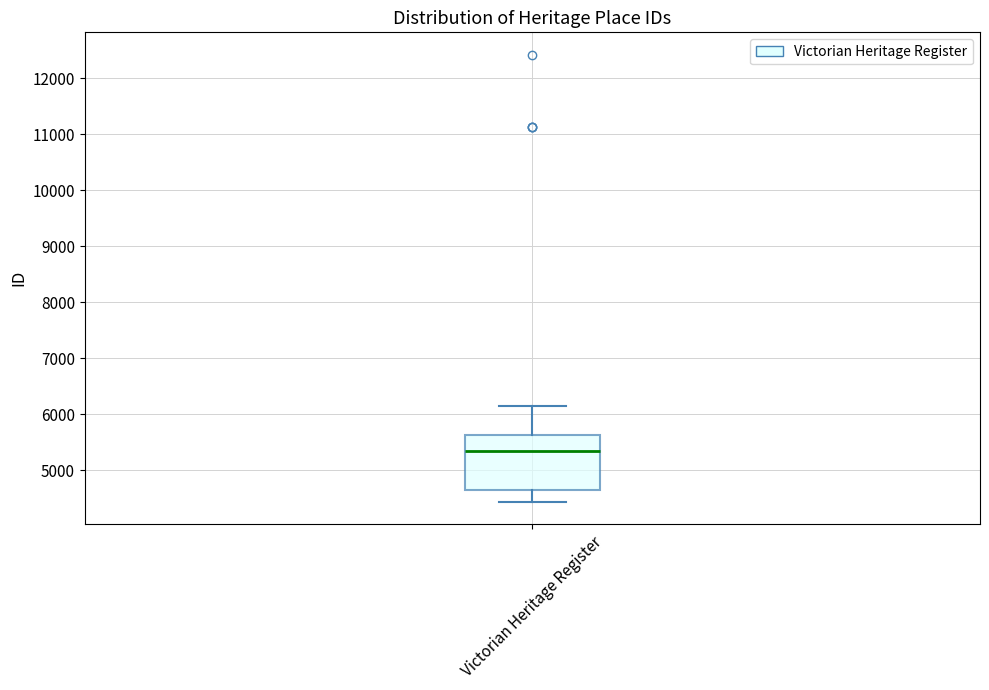

Read this box plot against the y-axis: the position of the median line, the range covered by the box, and the ends of both whiskers. The values are not printed on the chart, so give them approximately, as read against the axis.

median 5300, box 4700 to 5600, whiskers 4400 to 6100